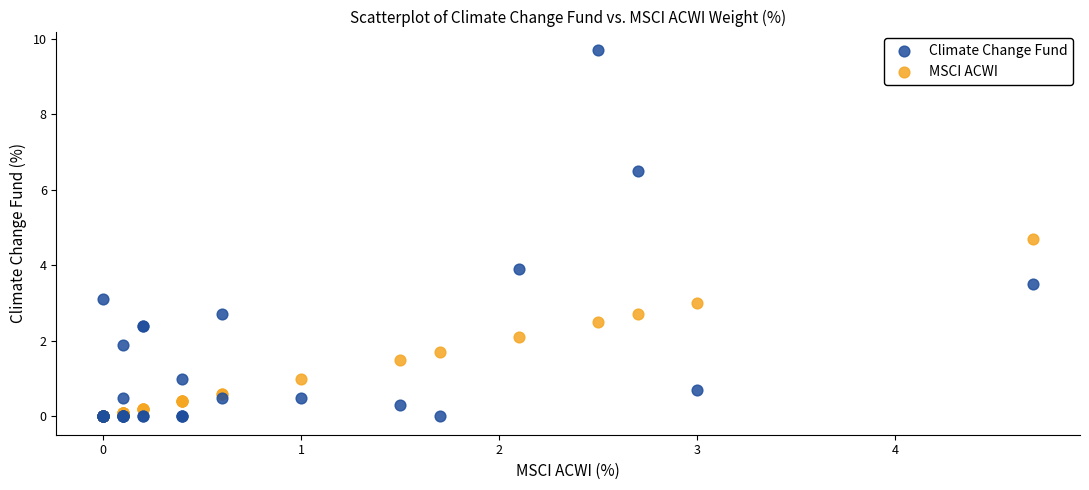

What are all the series names shown in the legend?

Climate Change Fund, MSCI ACWI